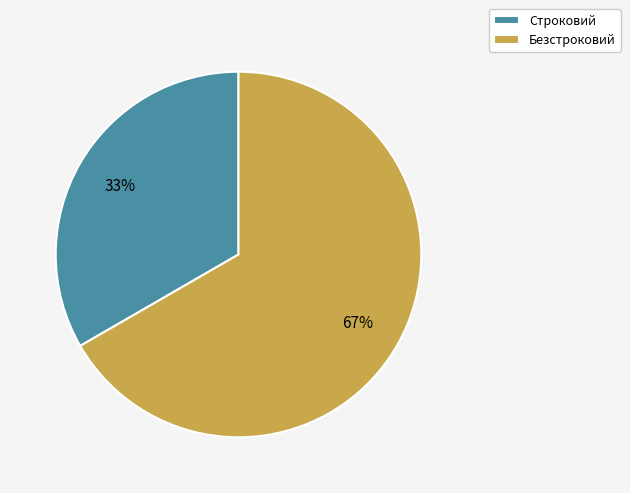

To the nearest percent, what is the average slice percentage?

50%